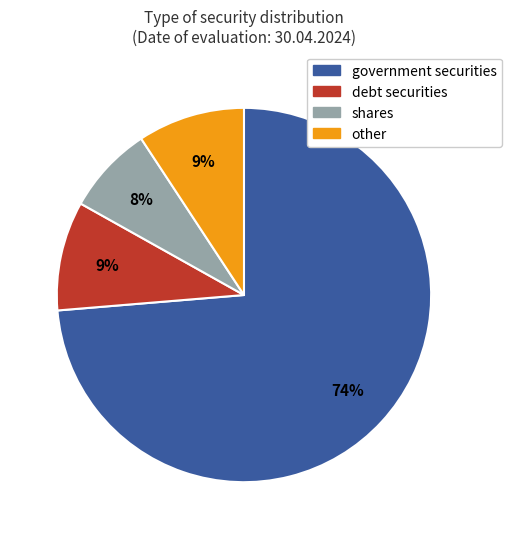

Which category has the biggest portion of the pie?

government securities